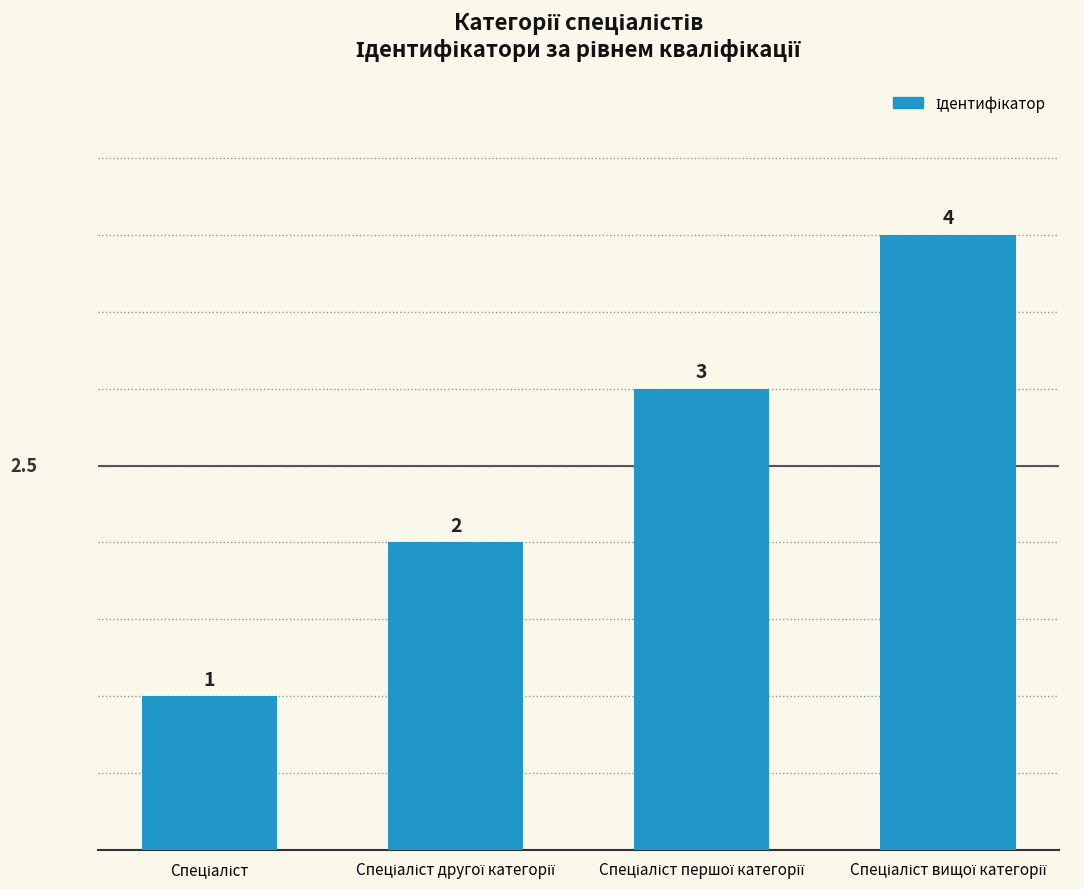

Count the values in the range 2 to 4.

3